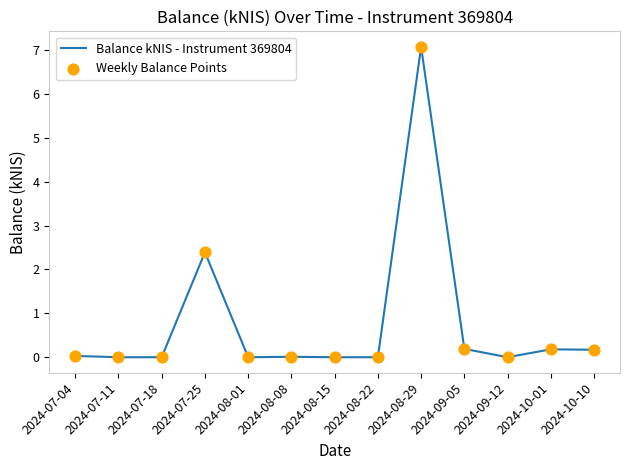

What is the difference between the maximum and minimum values?

7.1